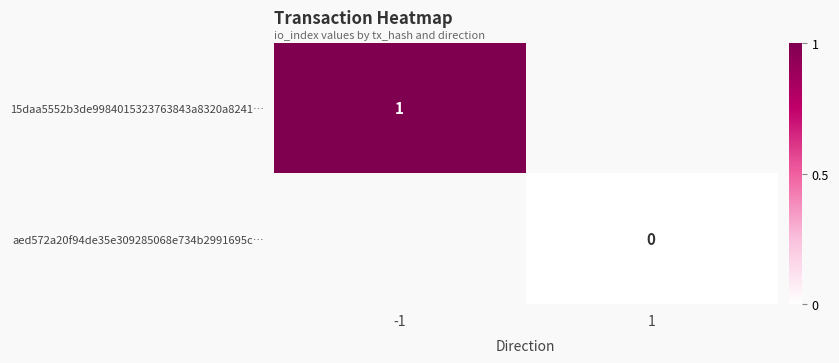

The value of 15daa5552b3de9984015323763843a8320a8241… at -1 is 2. True or false?

False